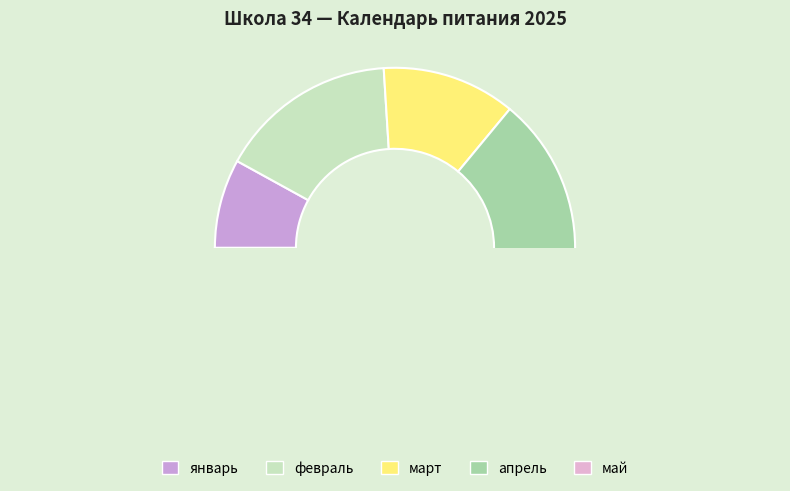

How many slices are in this pie chart?

5